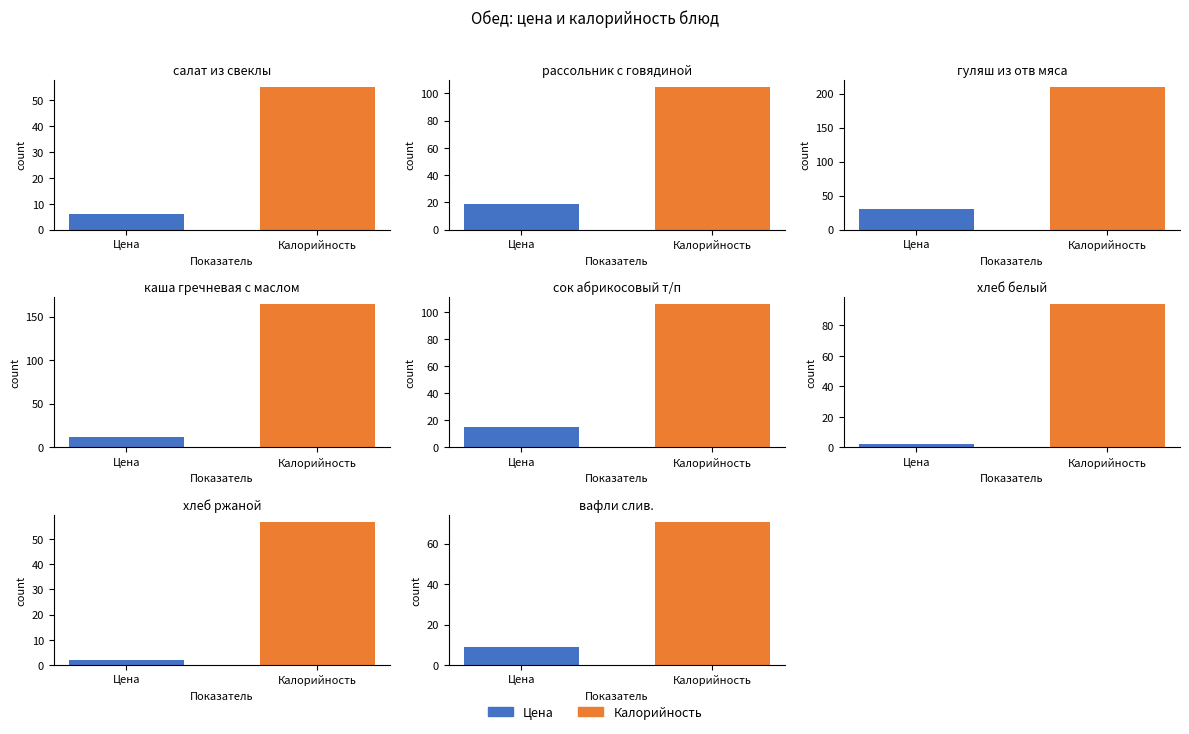

What is the label of the 3rd bar from the right?

хлеб белый